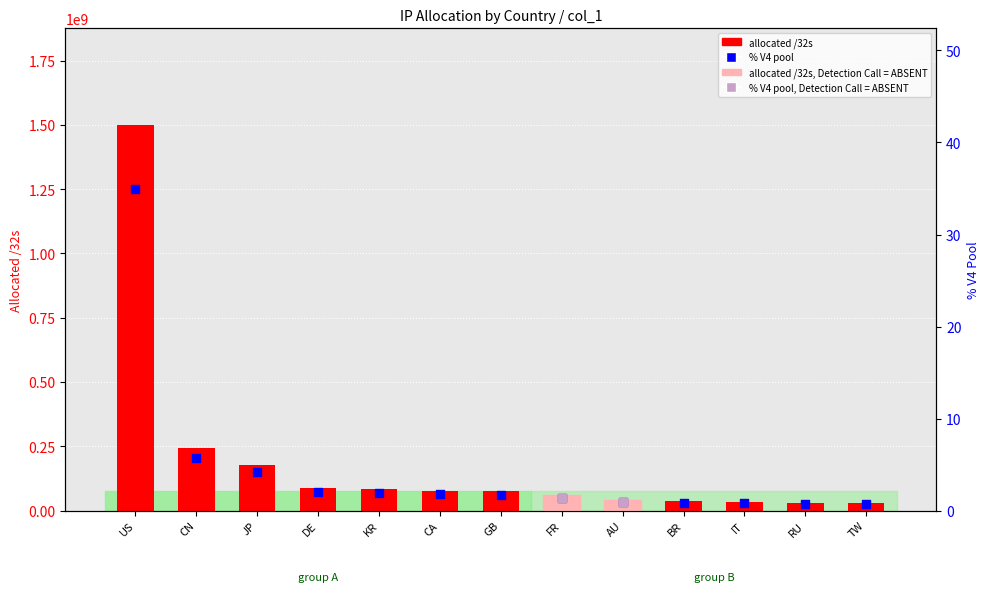

At which category is the sum across all series the highest?

US